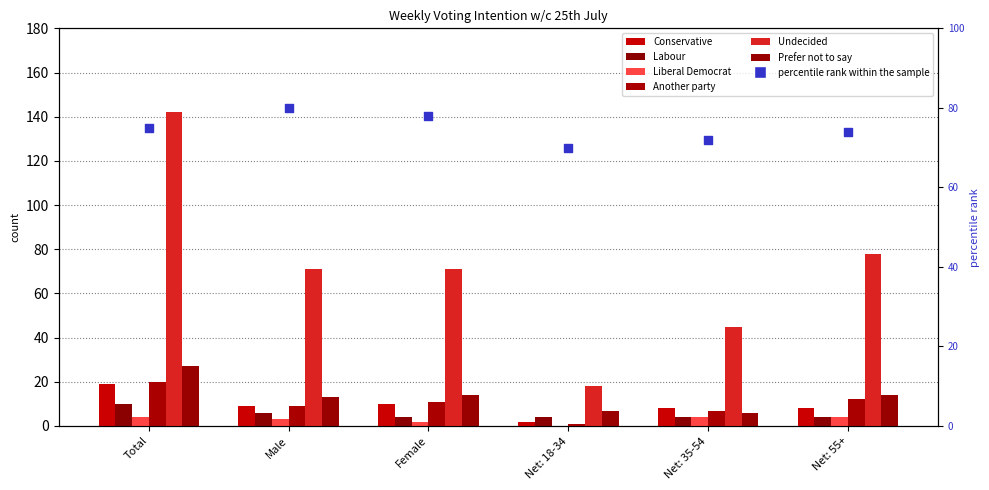

Which series reaches the maximum Y coordinate?

Undecided